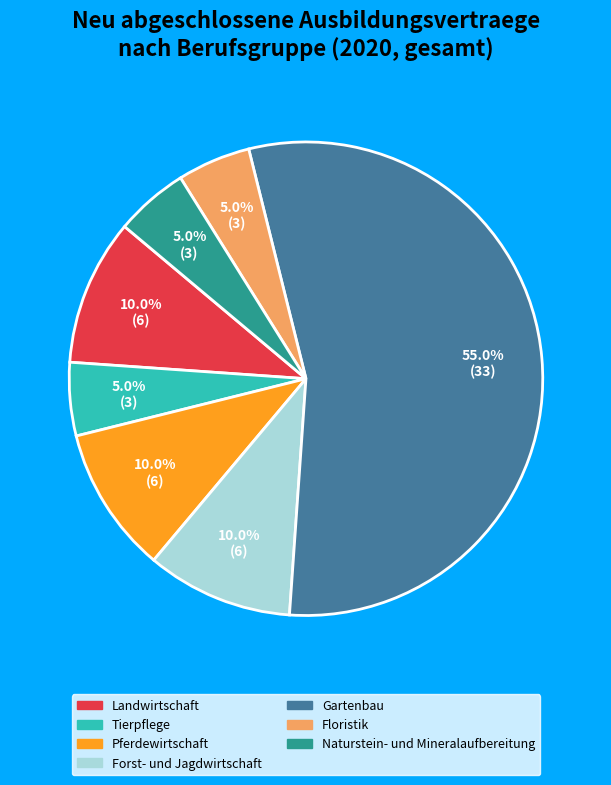

How much of the chart is everything except Naturstein- und Mineralaufbereitung?

95.0%